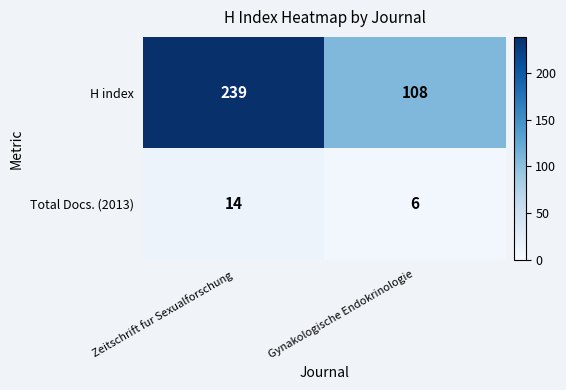

What is the approximate value of Total Docs. (2013) at Gynakologische Endokrinologie?

6